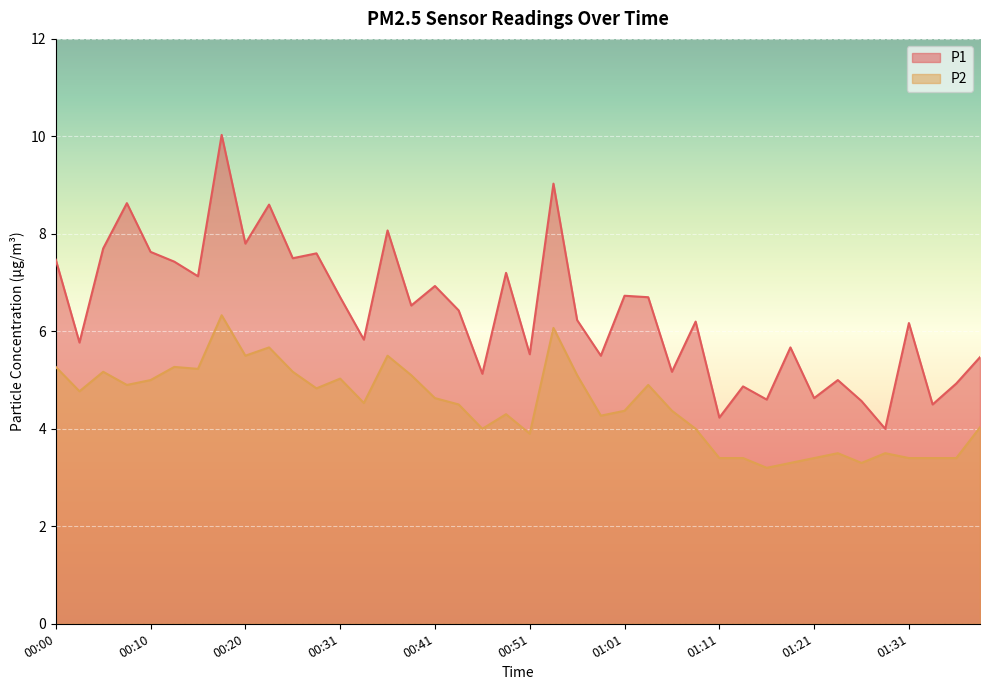

What is the difference between the highest and lowest values at 00:58?

1.2